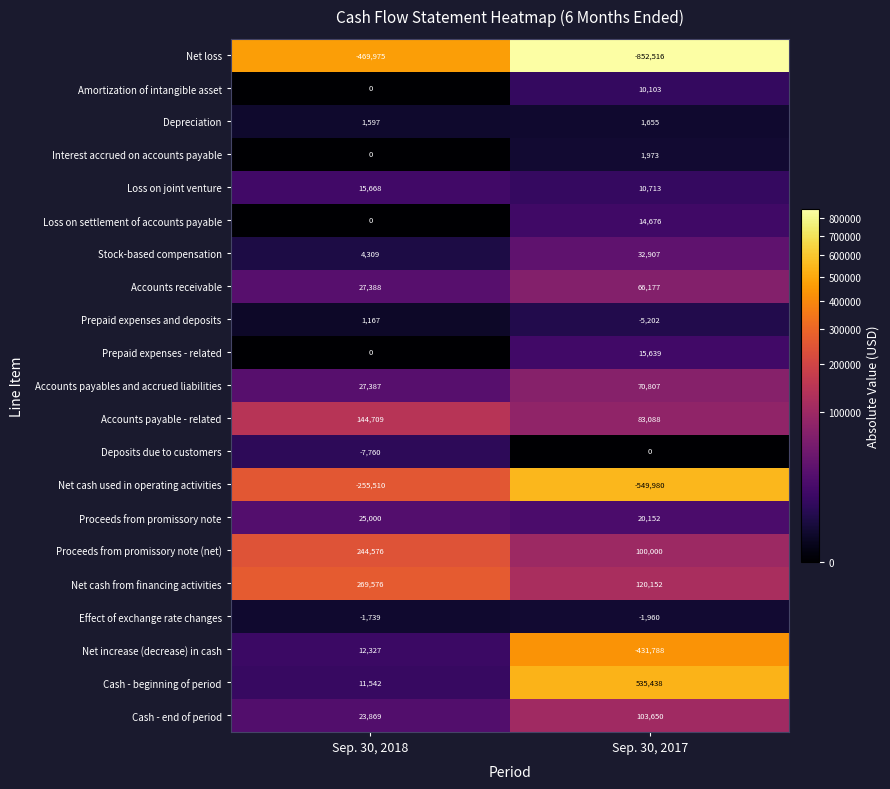

What is the total value across all series at Sep. 30, 2017?

-654316